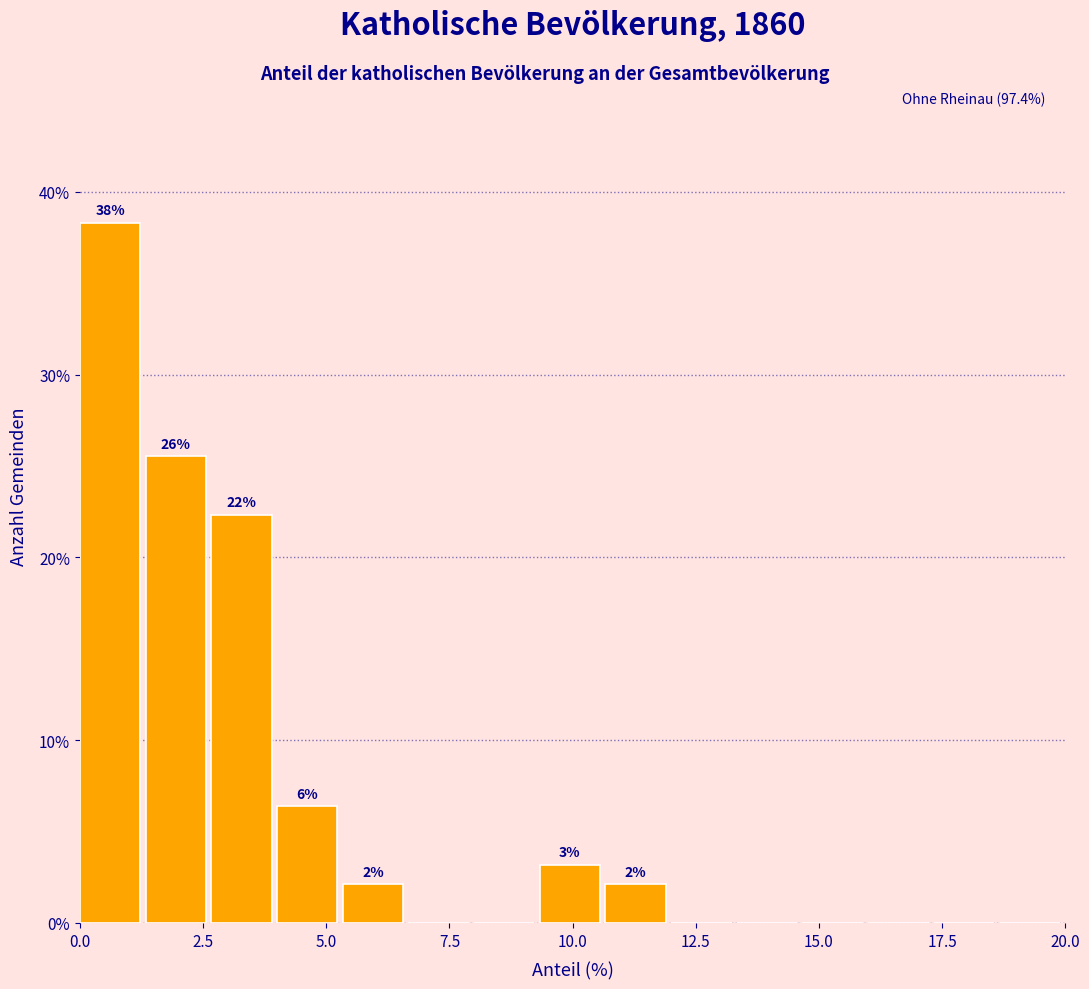

Around what value on the x-axis is the tallest bar? Give the approximate position of its centre, as read against the axis.

0.5